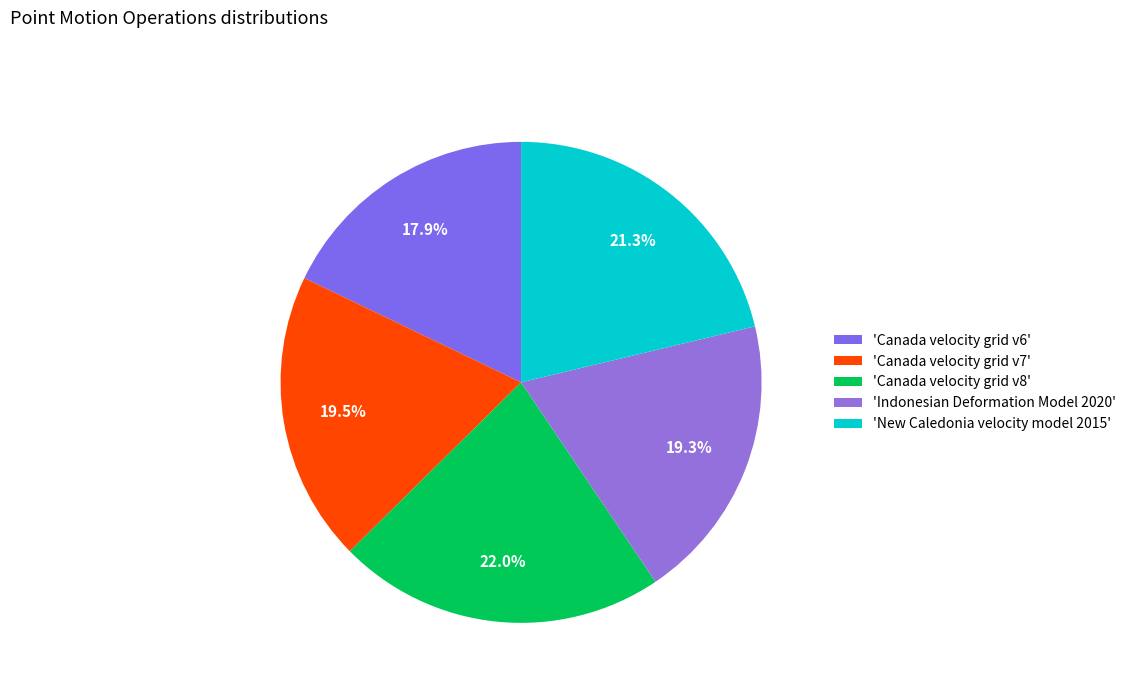

What is the largest slice in the pie chart?

'Canada velocity grid v8'